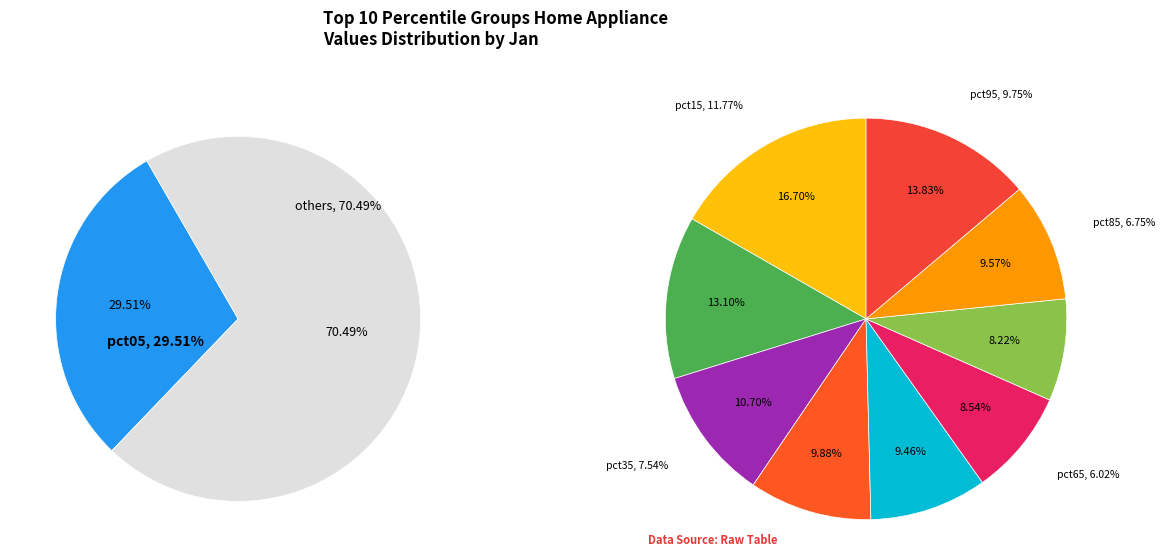

Is it true that pct55 is 7% of the pie?

True